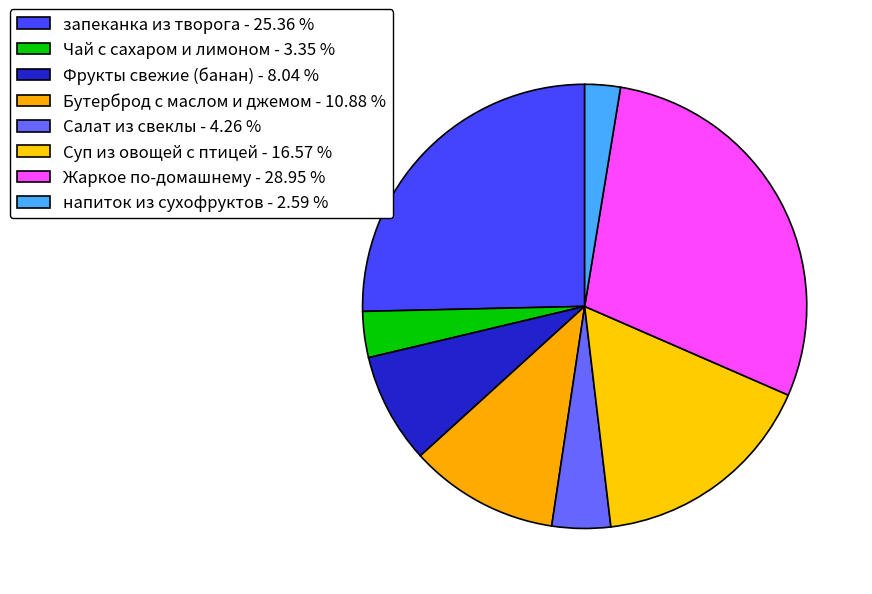

How many segments does this pie chart have?

8